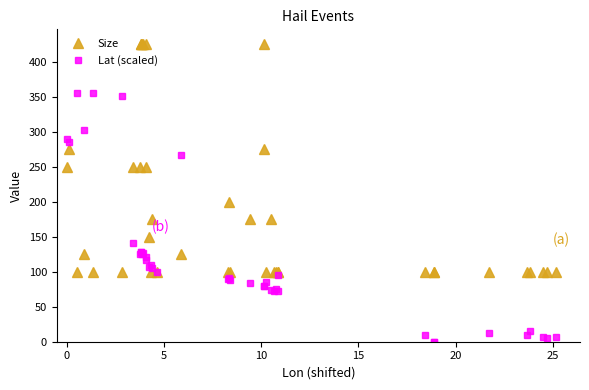

What is the lowest value of the Size series?

100.0